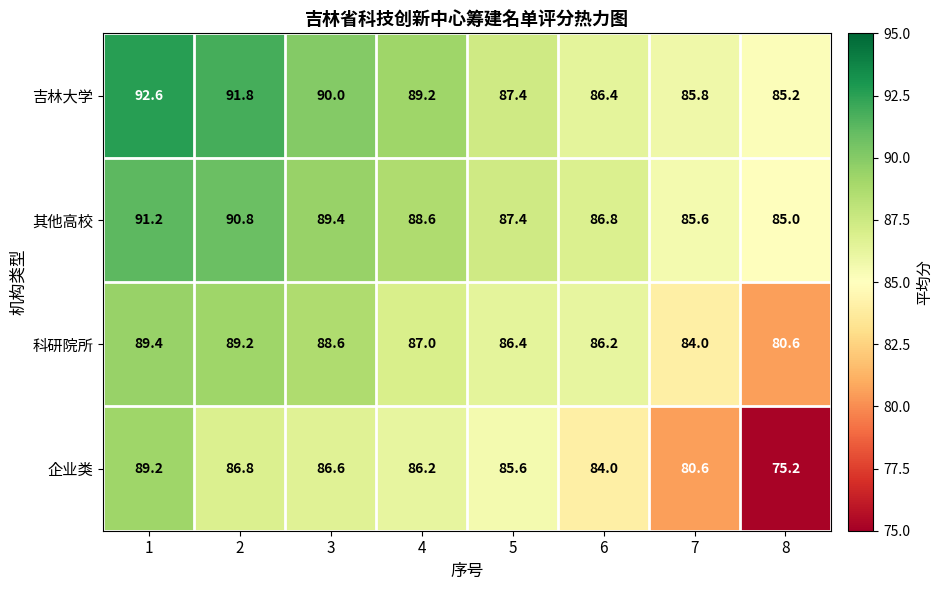

Count the number of categories in the chart.

8